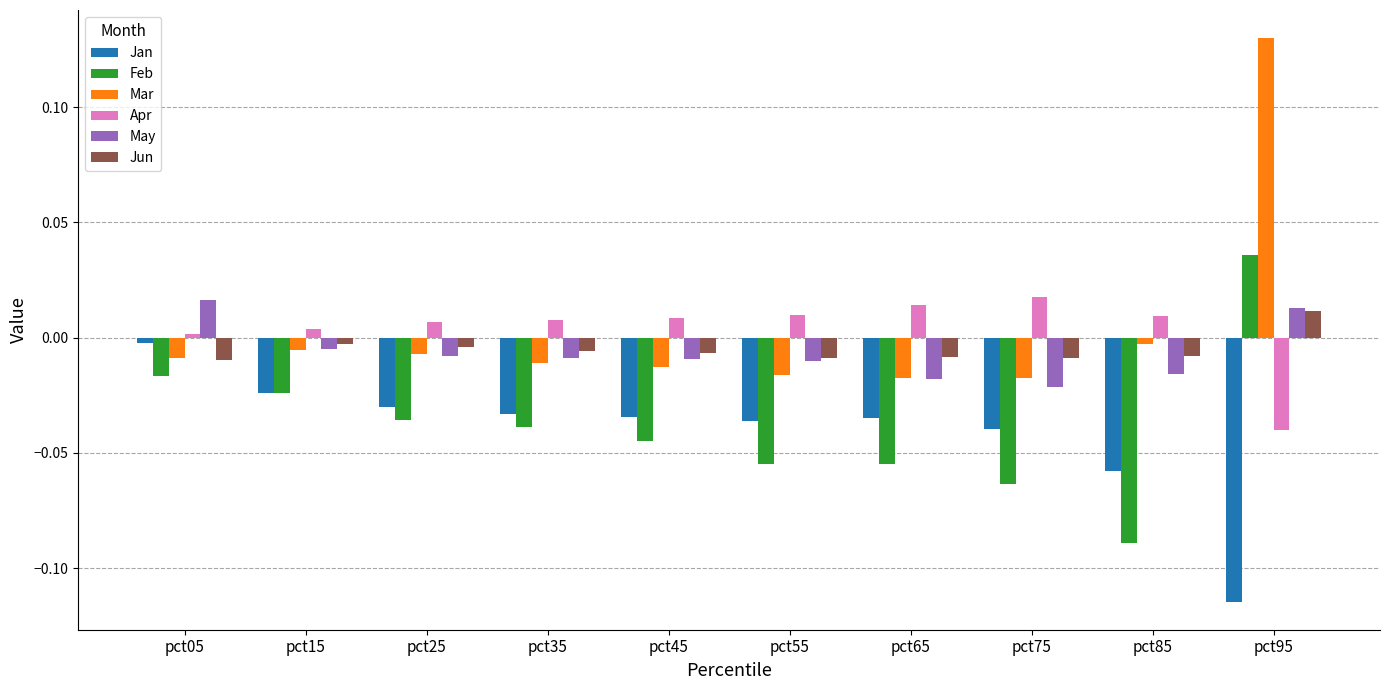

At which category is the sum across all series the highest?

pct95